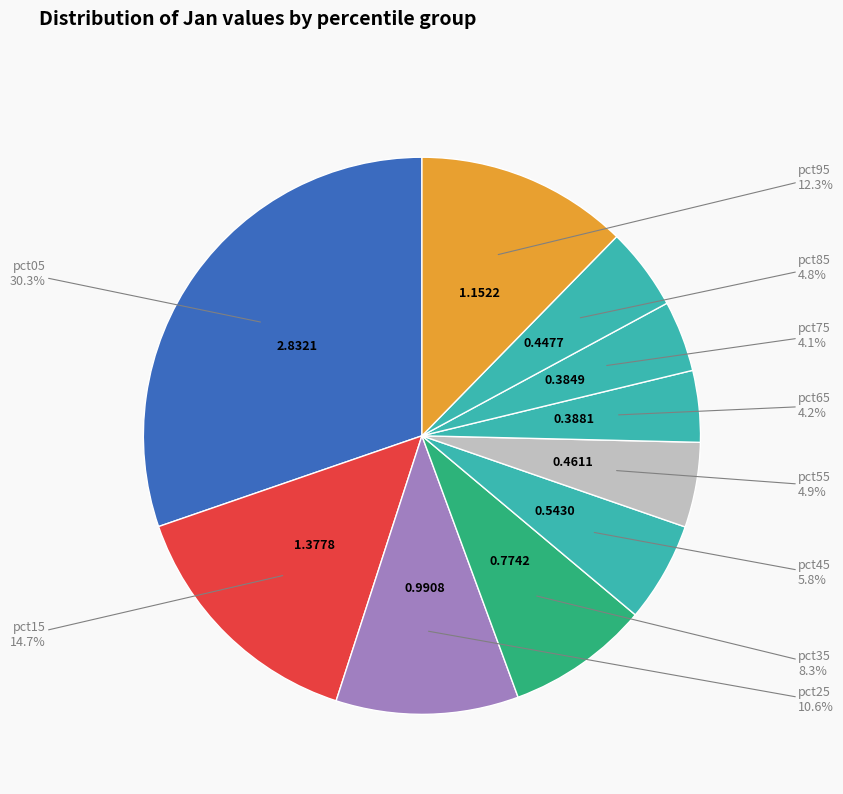

Count the number of slices in the pie.

10